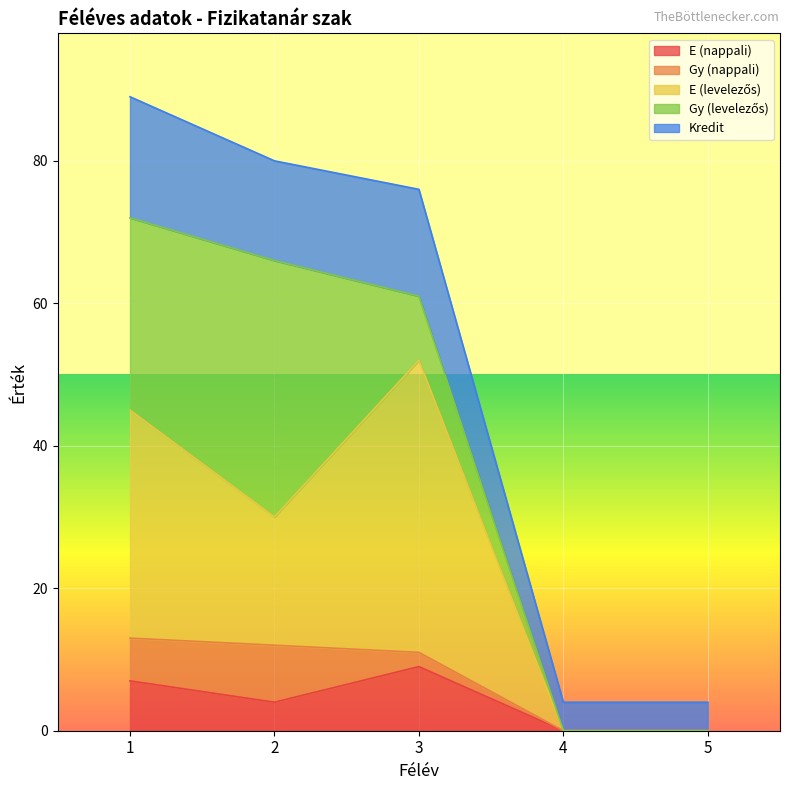

Where is the first local maximum for E (nappali)?

3